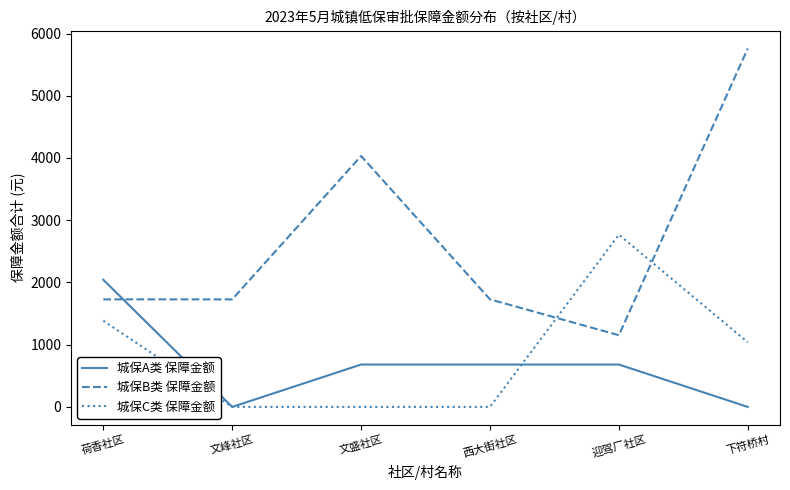

True or false: 城保B类 保障金额 has a value of 251 at 迎驾厂社区.

False